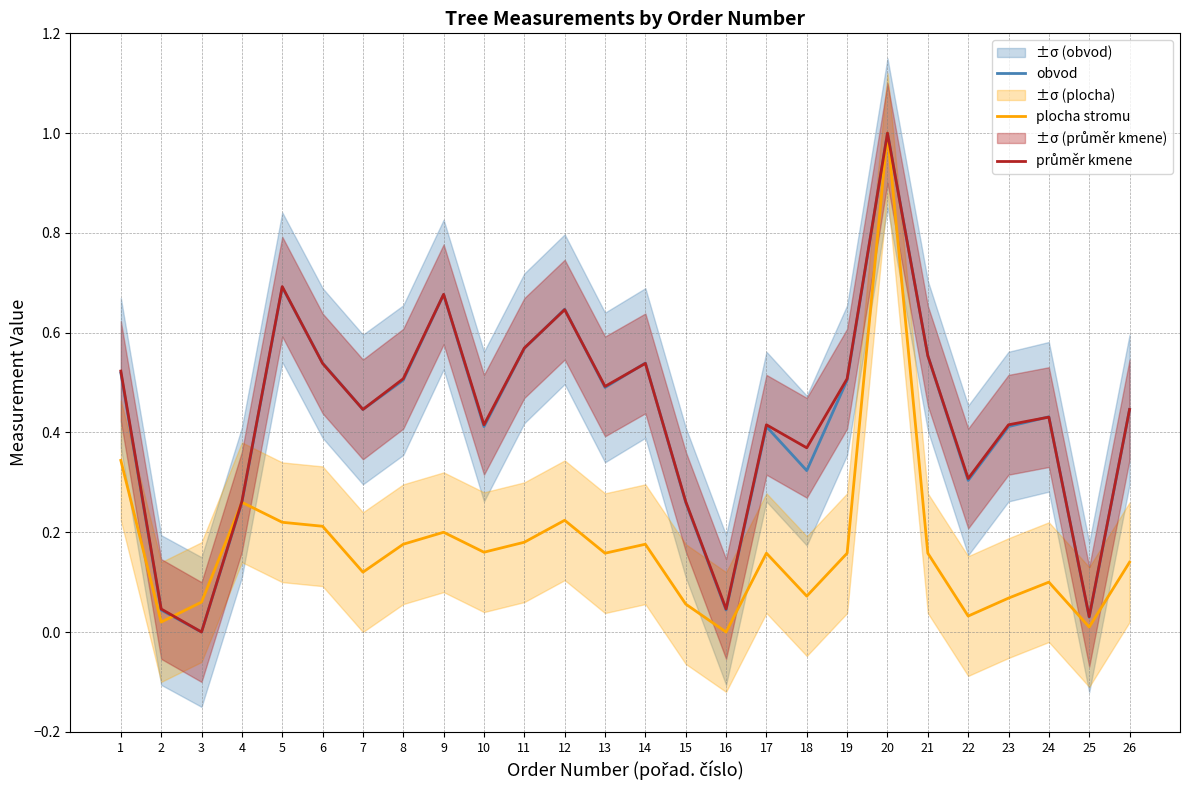

At how many categories does at least one series exceed 0?

26